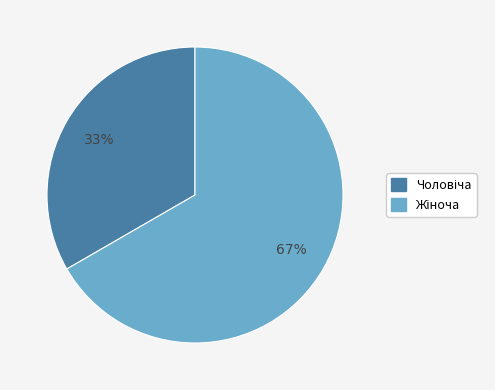

To the nearest percent, what is the average slice percentage?

50%